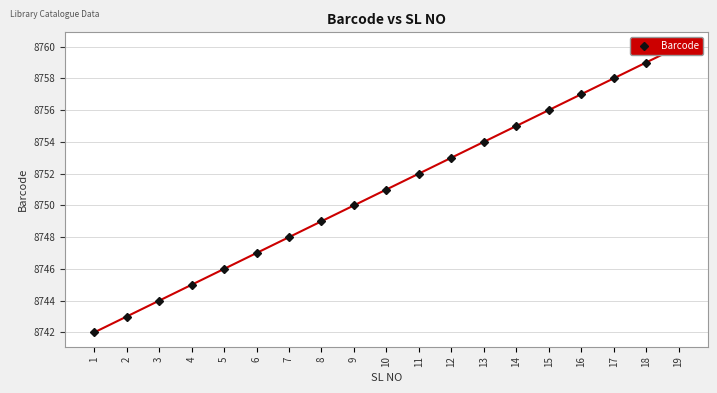

Which category has the highest value across all series?

19